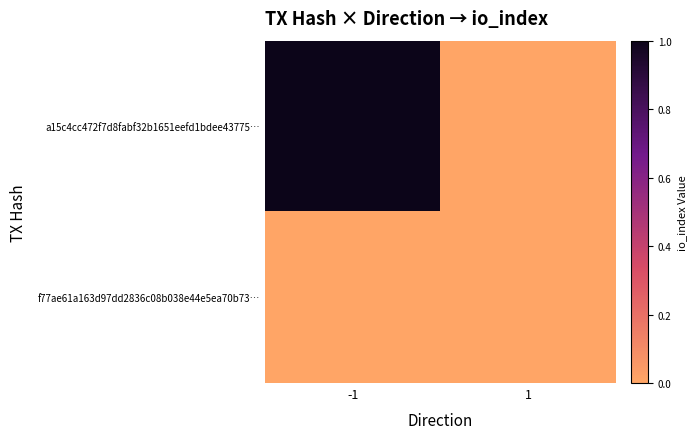

At how many categories does at least one series exceed 0?

1